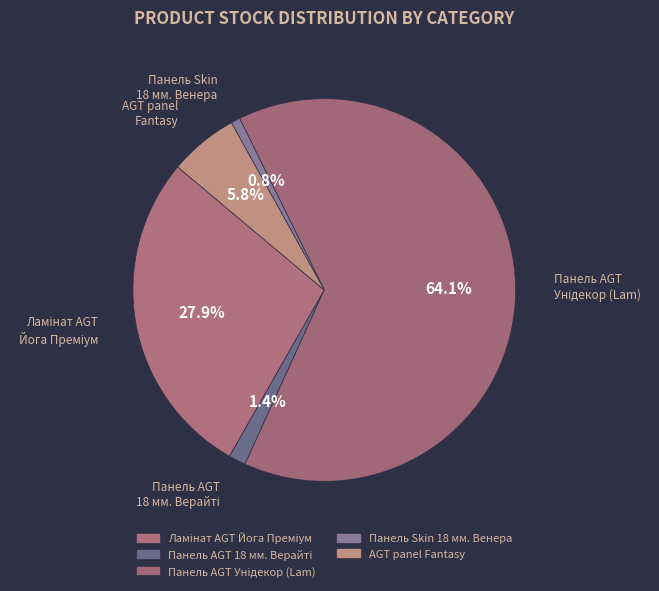

What percentage is NOT represented by Панель Skin 18 мм. Венера?

99.2%